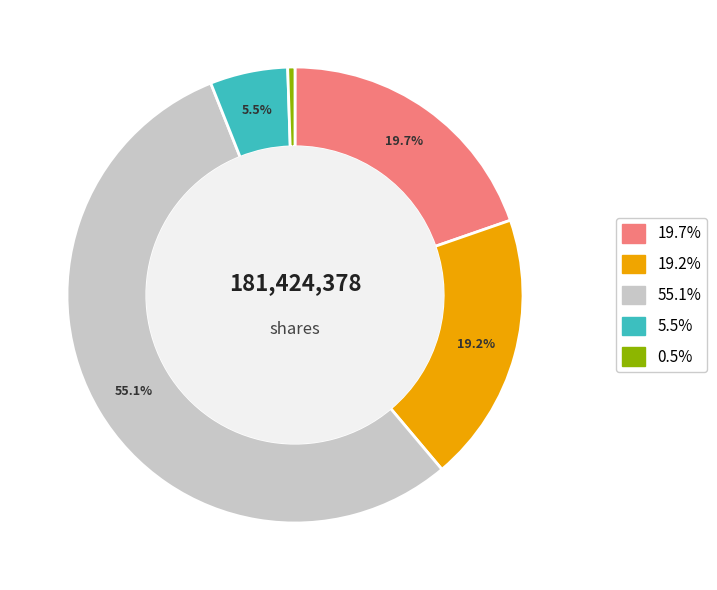

Is there a majority slice in this chart?

Yes